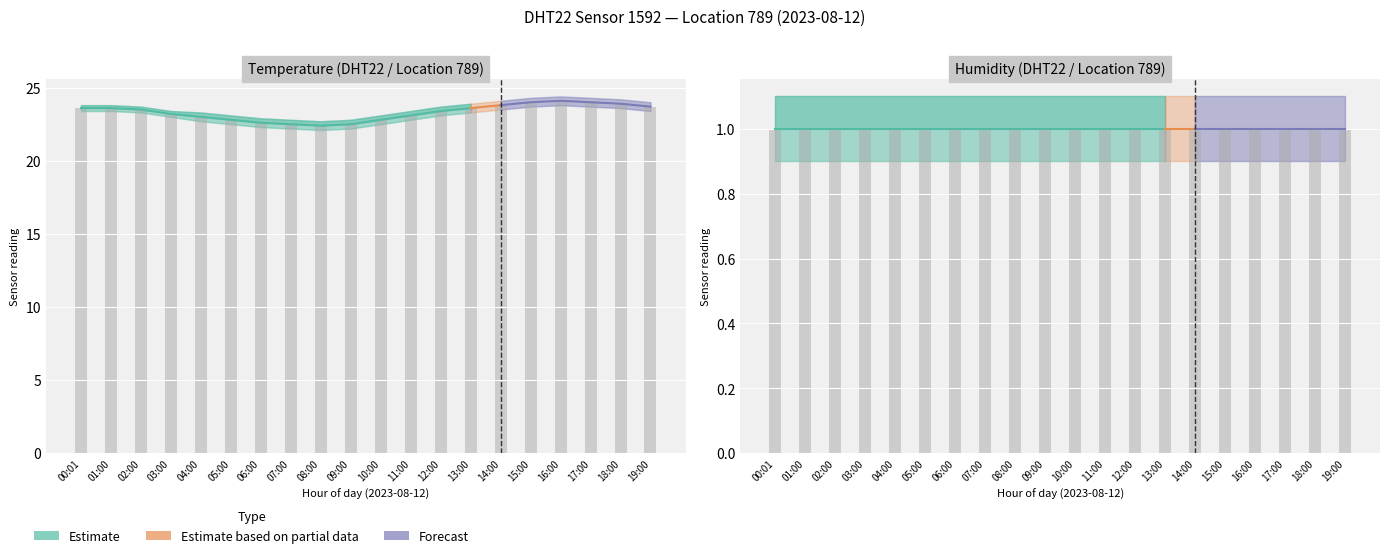

Between 05:00 and 06:00, which is larger?

05:00